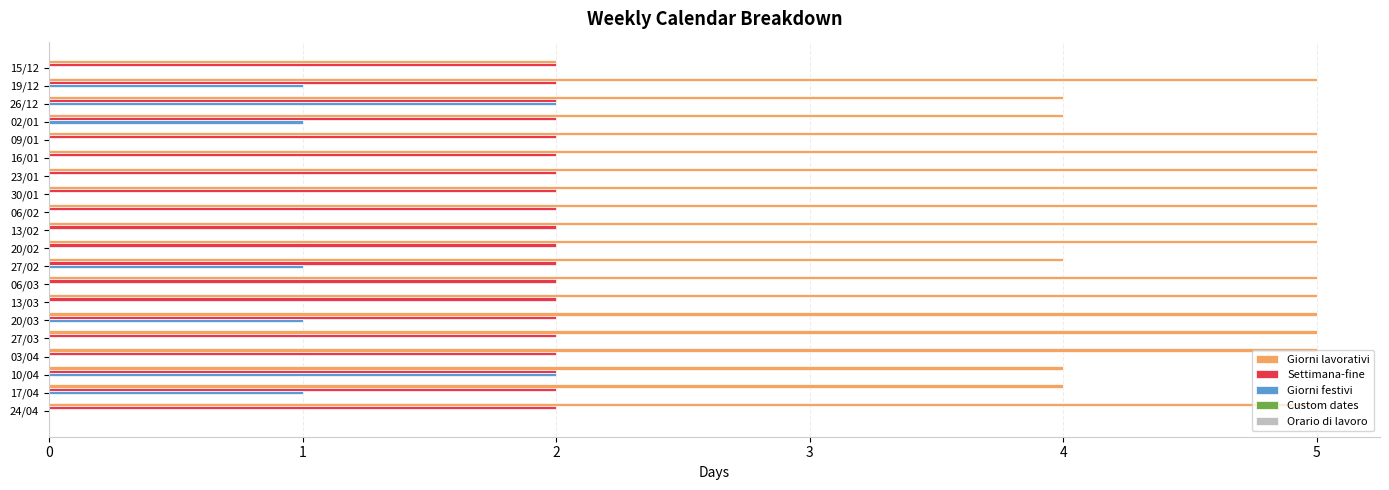

Is the value of Giorni festivi at 15/12 greater than the value of Settimana-fine at 03/04?

No